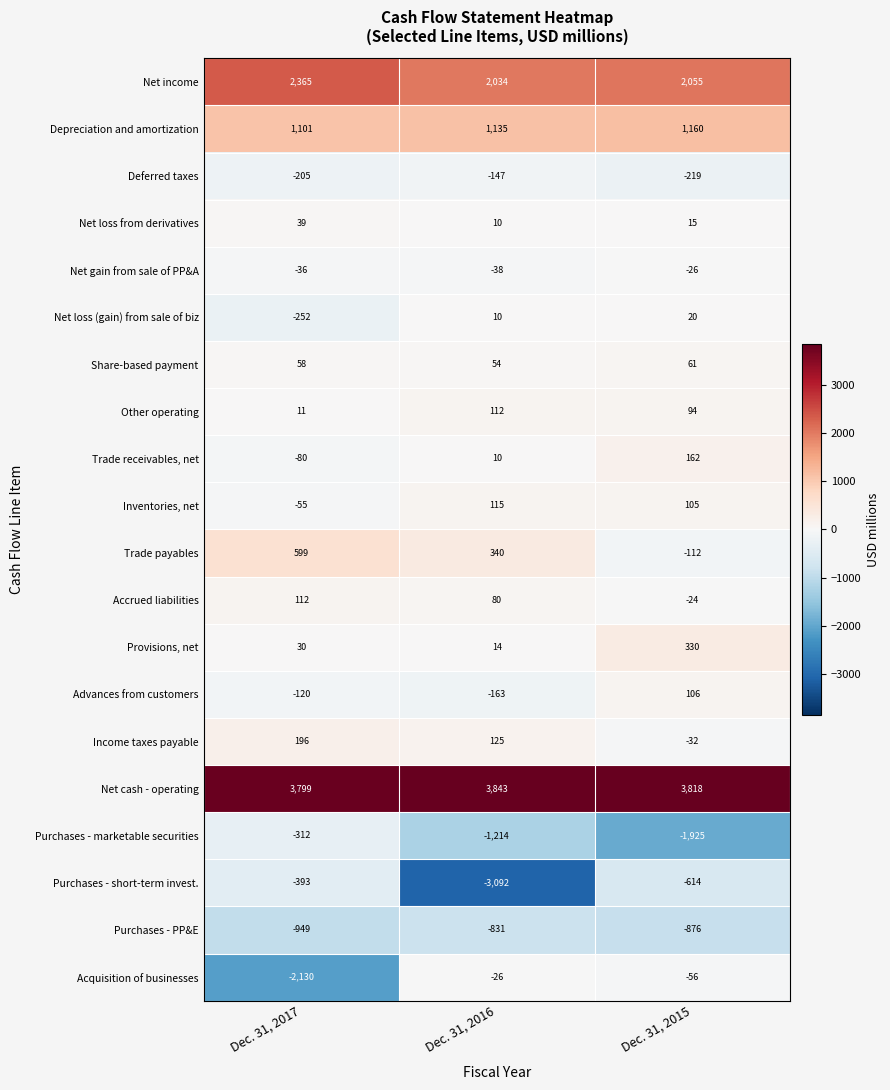

What is the average value of the Net gain from sale of PP&A series?

-33